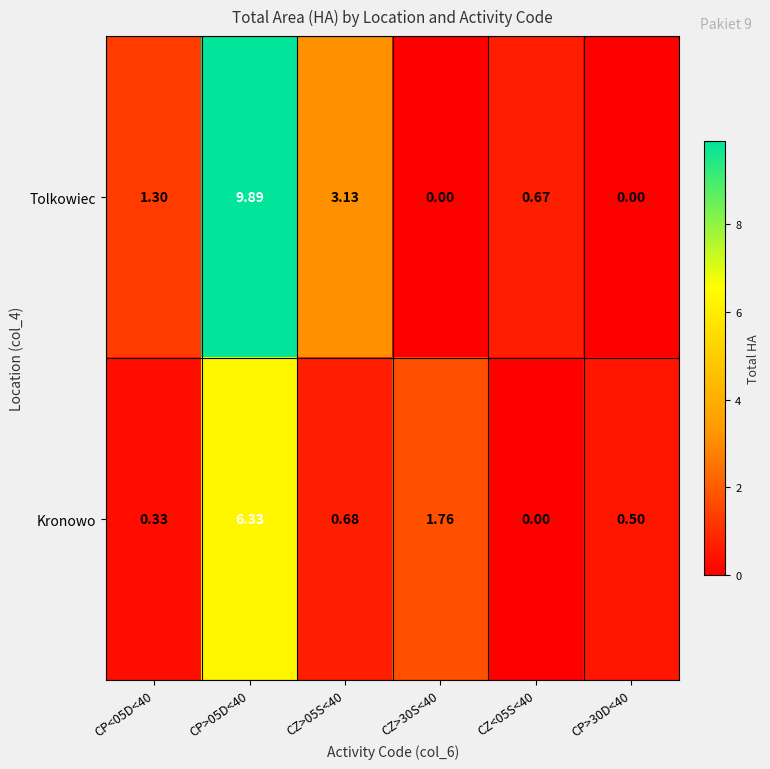

List the series in order of their overall mean, highest first.

Tolkowiec, Kronowo